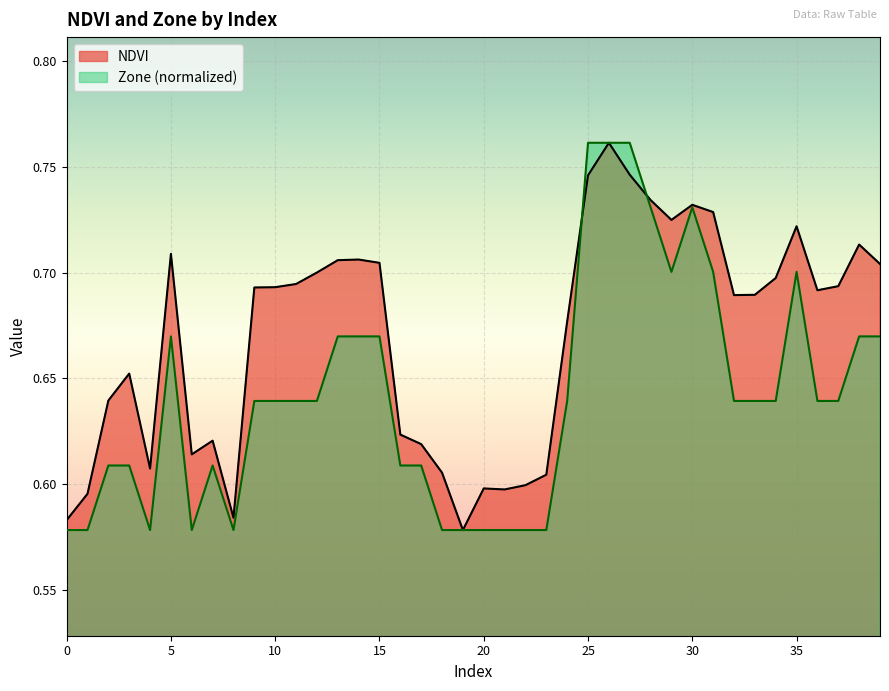

What is the total value across all series at 35?

1.4